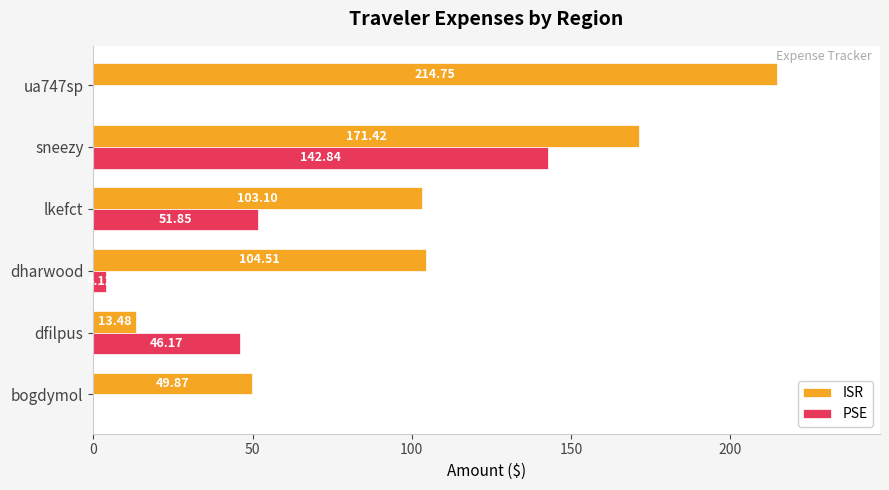

Where is ISR nearest to the value 114?

dharwood